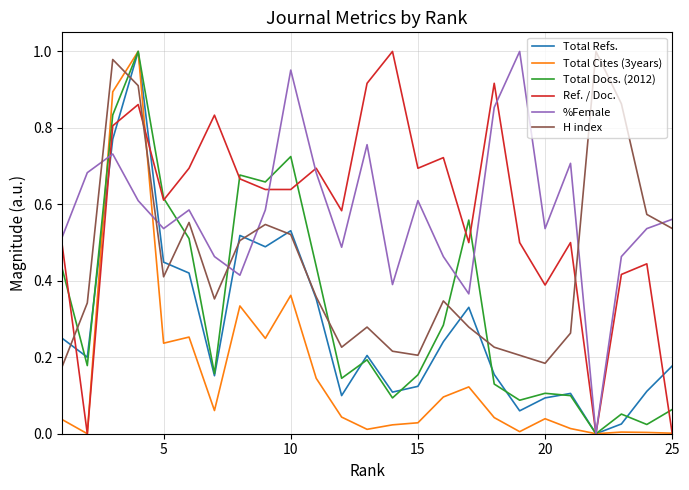

How many intersections are there between H index and Total Docs. (2012)?

7